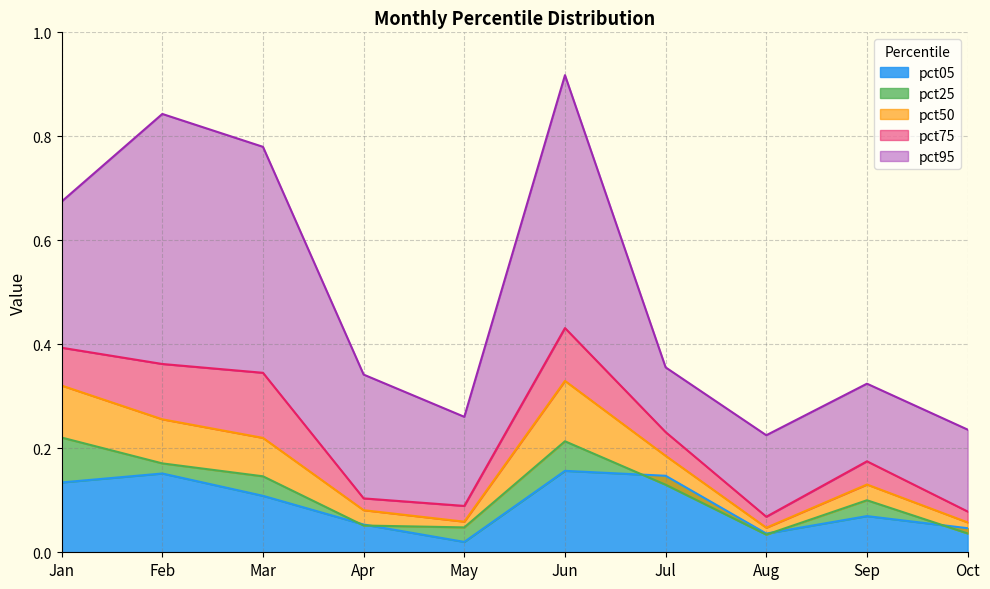

Reading left to right, transcribe all the data shown in this chart.

pct05: 0.1	0.2	0.1	0.1	0.0	0.2	0.1	0.0	0.1	0.0
pct25: 0.2	0.2	0.1	0.1	0.0	0.2	0.1	0.0	0.1	0.0
pct50: 0.3	0.3	0.2	0.1	0.1	0.3	0.2	0.0	0.1	0.1
pct75: 0.4	0.4	0.3	0.1	0.1	0.4	0.2	0.1	0.2	0.1
pct95: 0.7	0.8	0.8	0.3	0.3	0.9	0.4	0.2	0.3	0.2